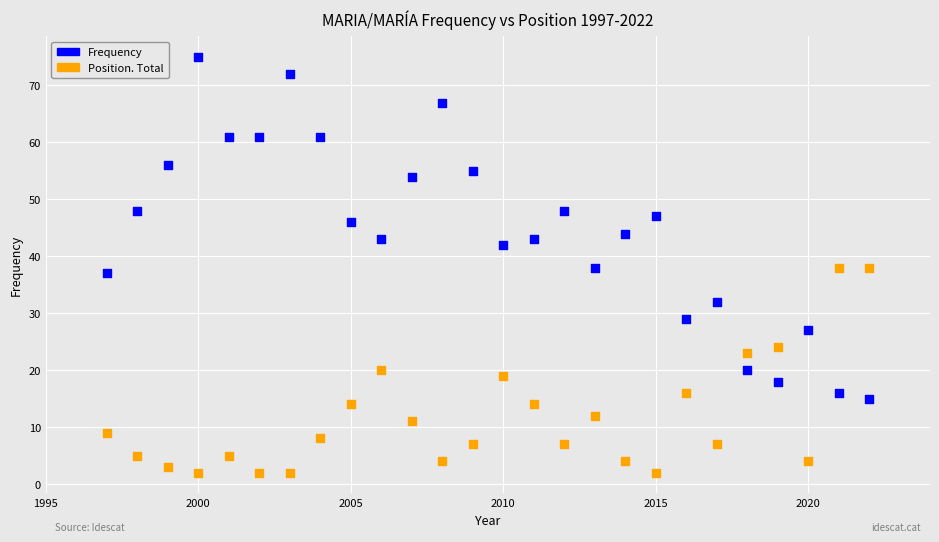

Which series reaches the minimum Y coordinate?

Position. Total